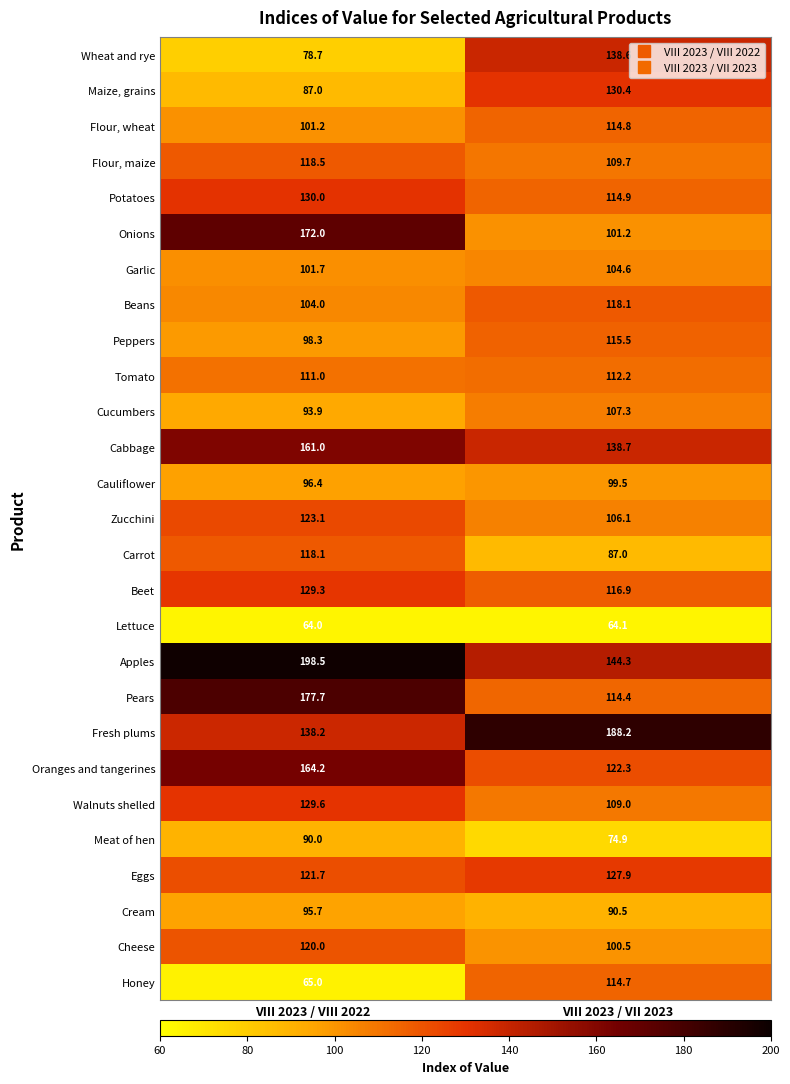

Which series has the largest total across all categories?

Apples